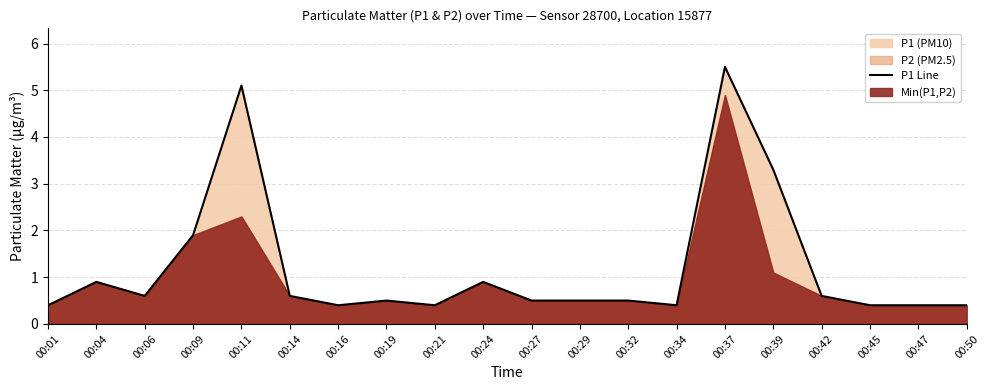

Does the chart display data point markers on the line(s)?

No